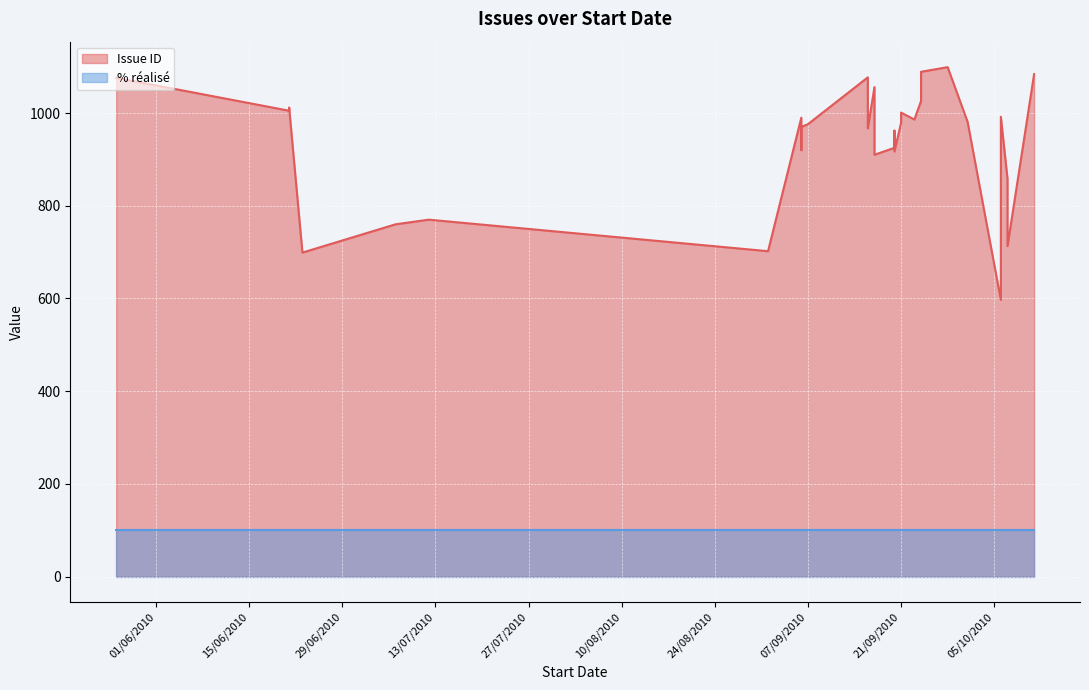

Is the value of % réalisé at 23/09/2010 greater than the value of Issue ID at 23/09/2010?

No